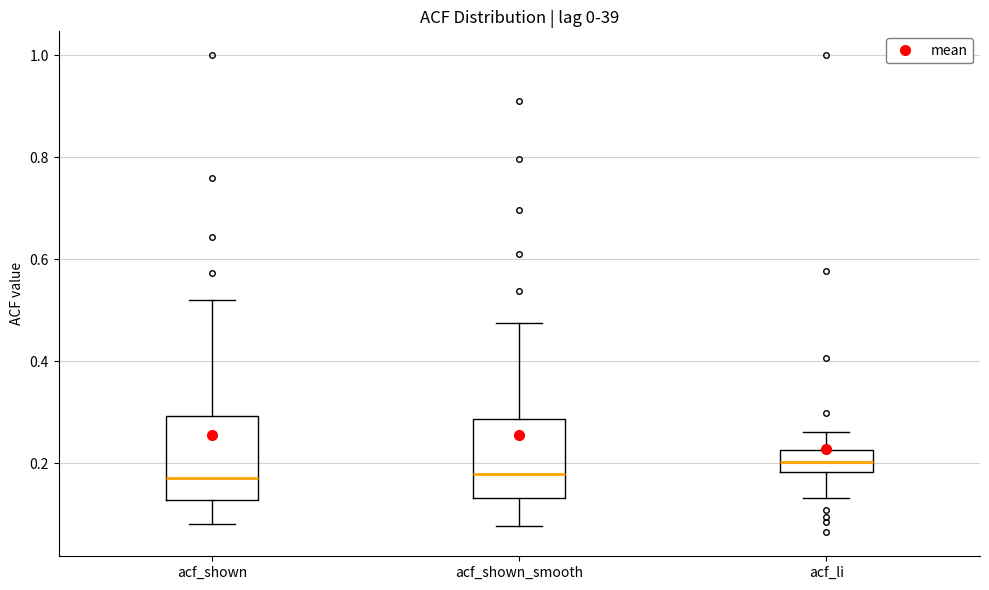

Reading left to right, transcribe this box plot: for each box, give where its median line is, the range the box spans, and where its two whiskers end, as read against the y-axis. The values are not printed on the chart, so give them approximately, as read against the axis.

acf_shown: median 0.18, box 0.12 to 0.30, whiskers 0.08 to 0.52
acf_shown_smooth: median 0.18, box 0.14 to 0.28, whiskers 0.08 to 0.48
acf_li: median 0.20, box 0.18 to 0.22, whiskers 0.14 to 0.26